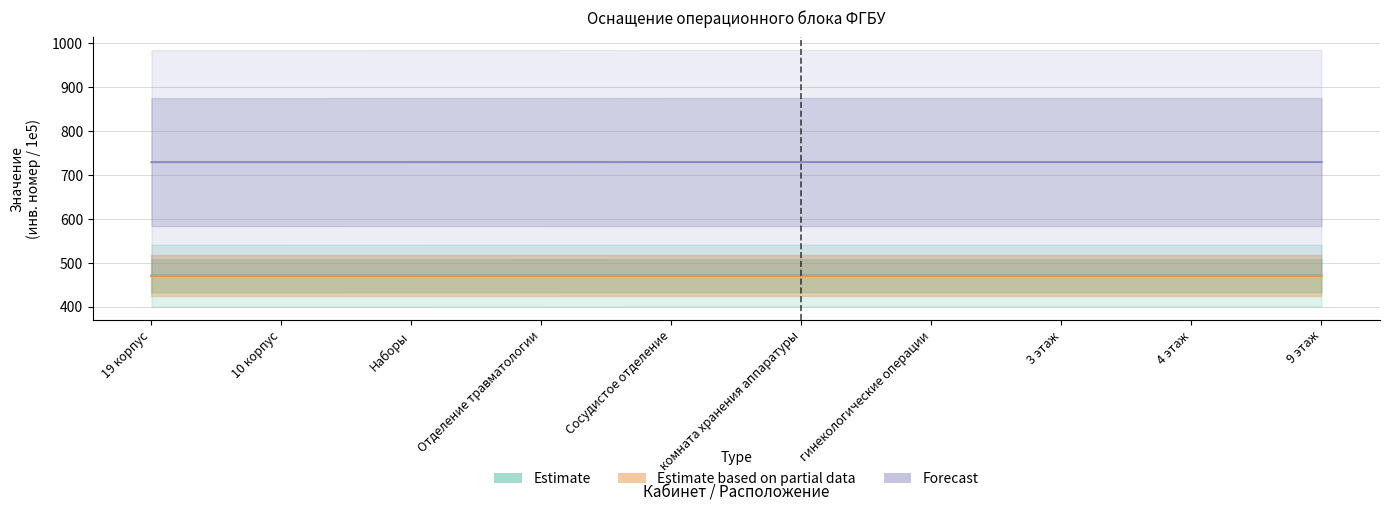

Reading left to right, extract all data points from this chart.

19 корпус=470.1	10 корпус=470.1	Наборы=470.1	Отделение травматологии=470.2	Сосудистое отделение=470.3	комната хранения аппаратуры=470.3	гинекологические операции=470.3	3 этаж=470.3	4 этаж=470.3	9 этаж=470.3